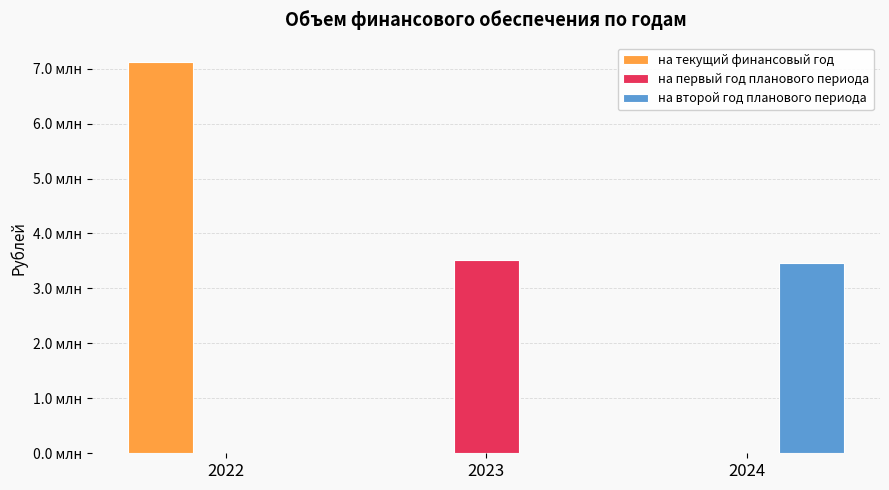

Are the bars horizontal?

No